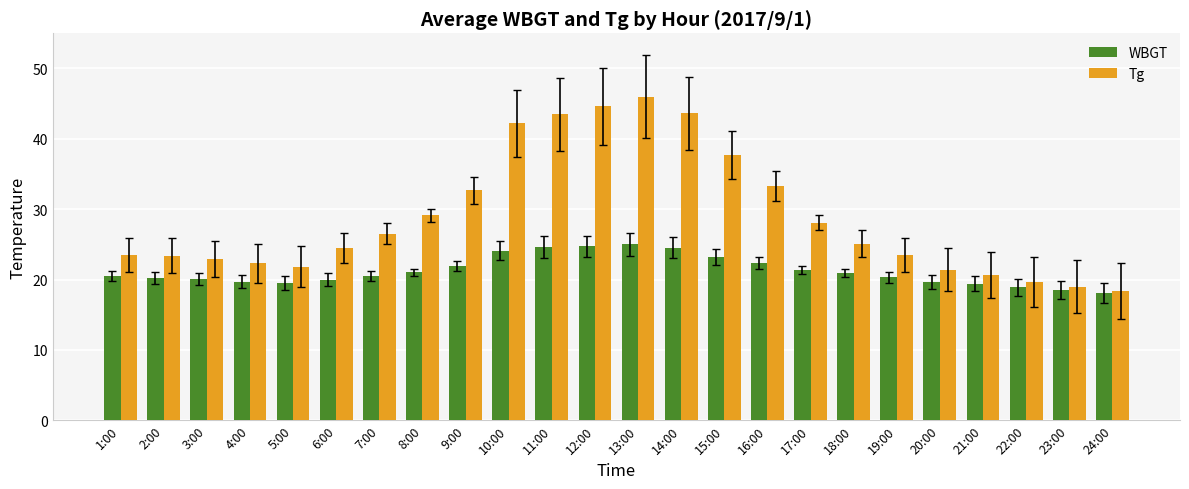

Which series has the widest spread of values?

Tg